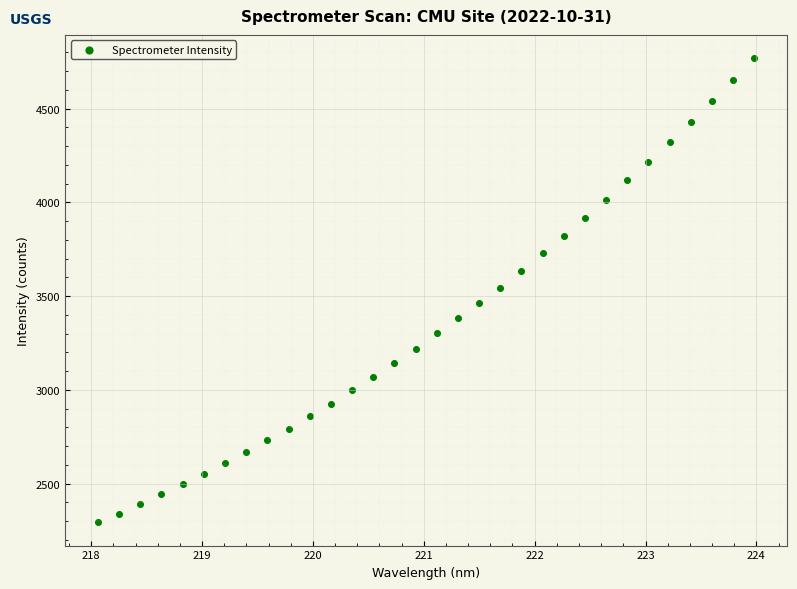

What is the range of X values (max minus min)?

5.9